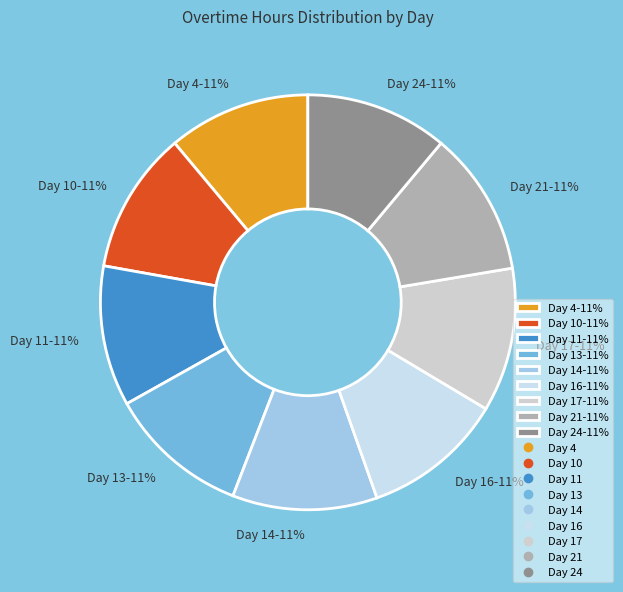

True or false: Day 10 accounts for 11% of the total.

True